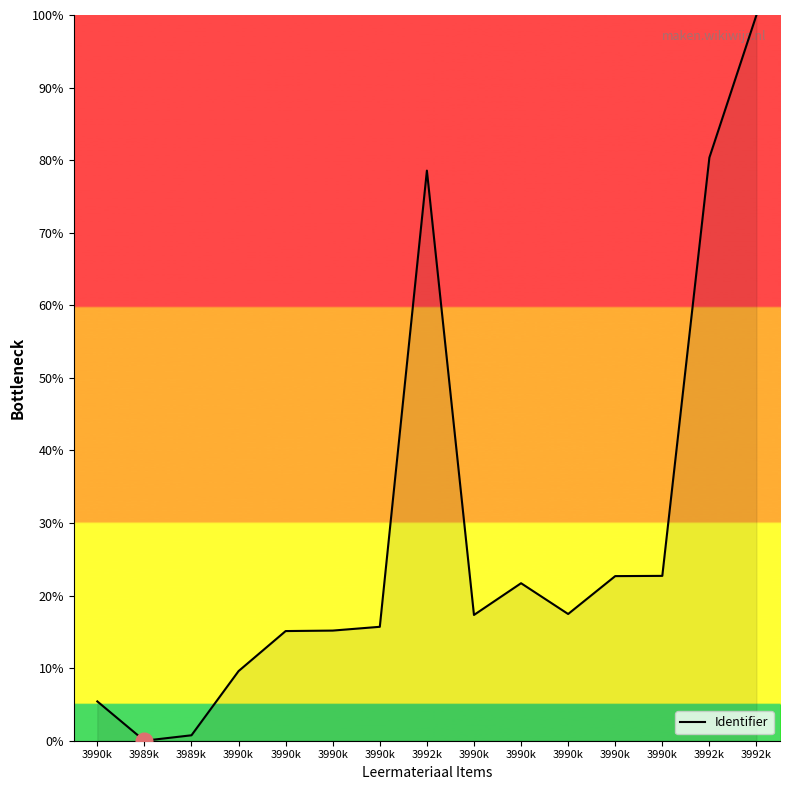

Between 3990k and 3989k, which is larger?

3990k